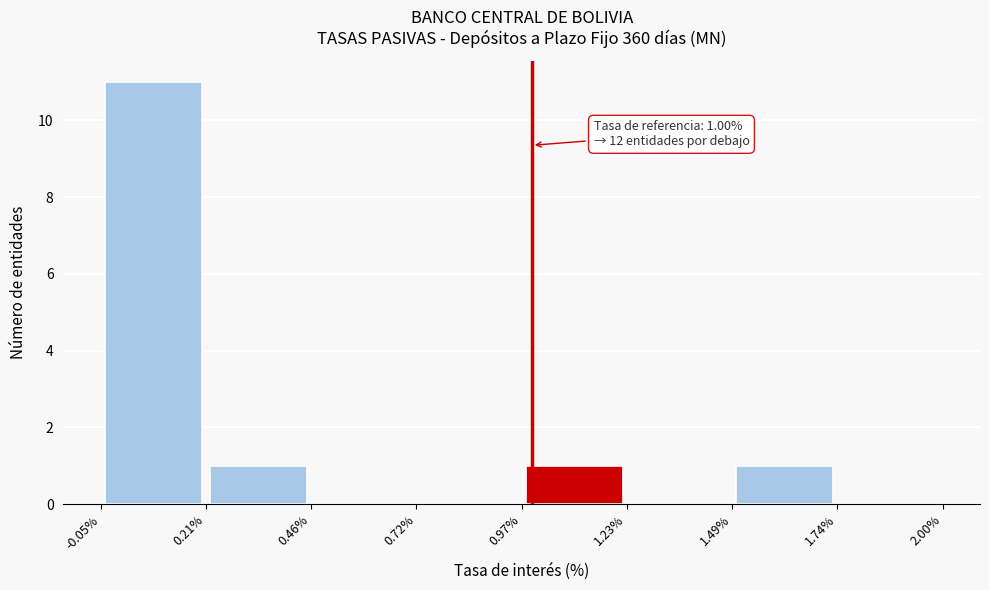

Which range on the x-axis has the tallest bar?

-0.05% to 0.21%